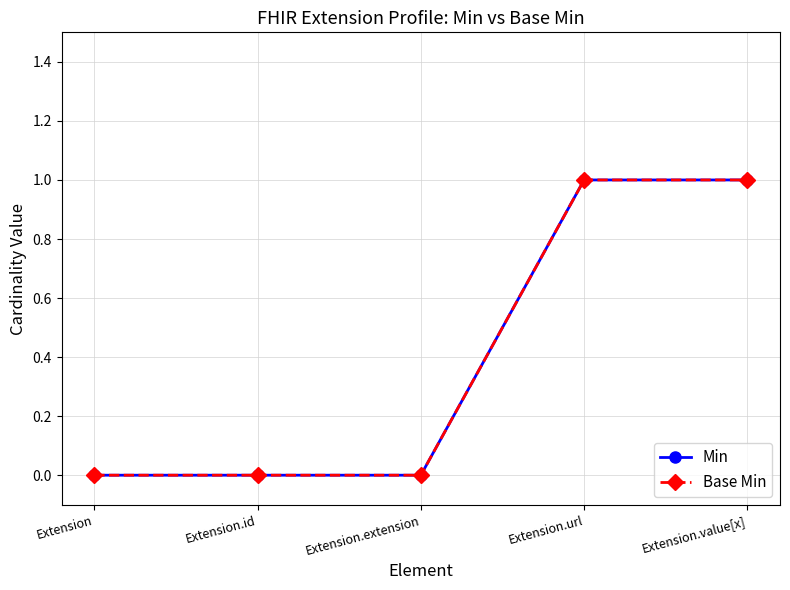

Does the chart have visible grid lines?

Yes